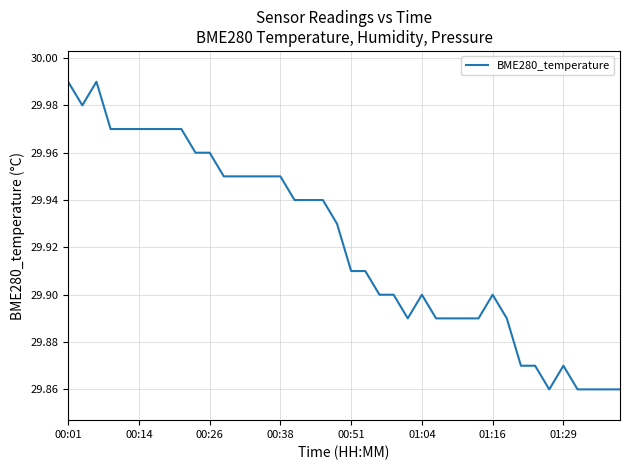

True or false: the data shows 9.6 at 00:14.

False